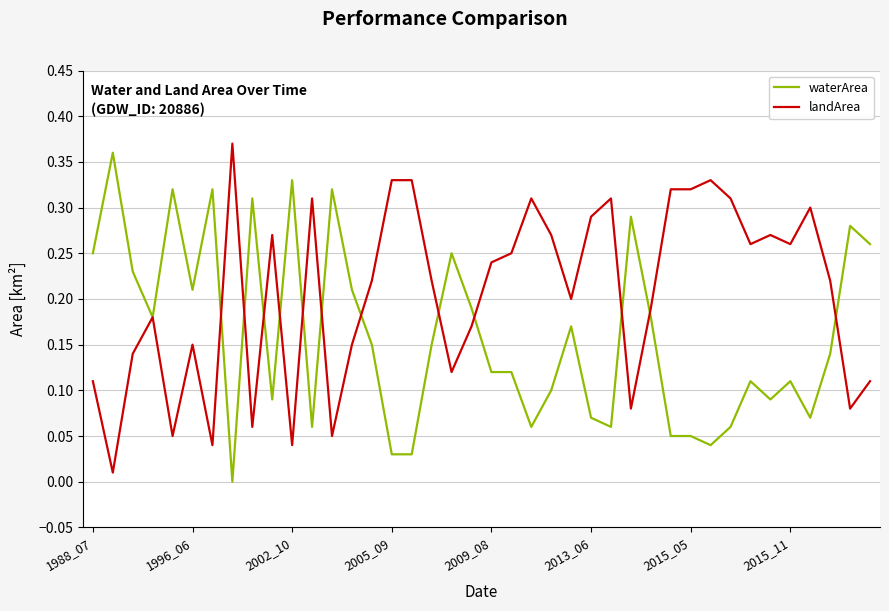

How many values in the waterArea series exceed 0?

39